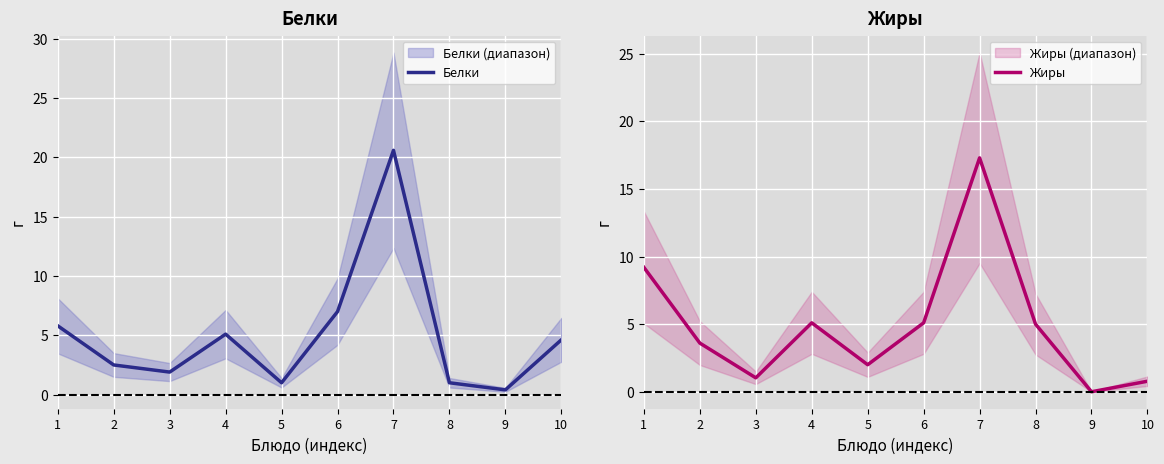

What is the sum of all Белки values?

49.9